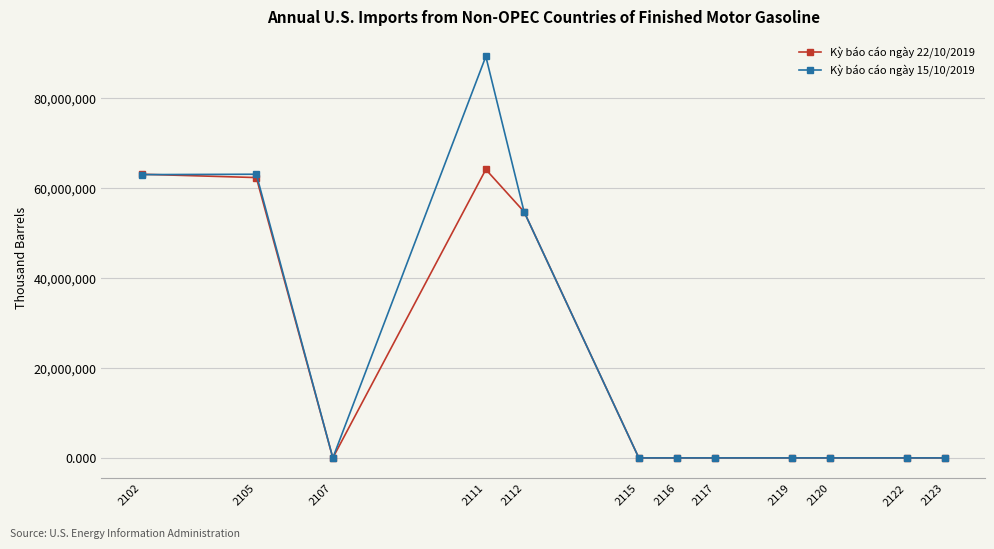

What are all the series names shown in the legend?

Kỳ báo cáo ngày 22/10/2019, Kỳ báo cáo ngày 15/10/2019